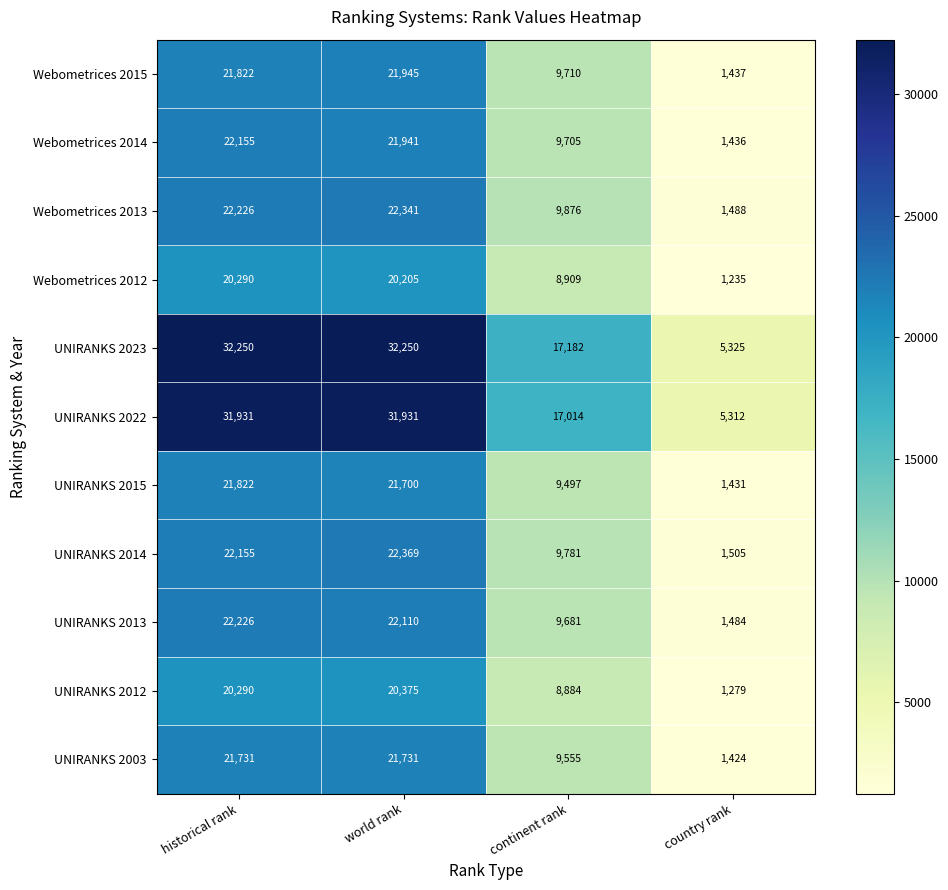

Is it true that UNIRANKS 2015 equals 21700 at world rank?

True